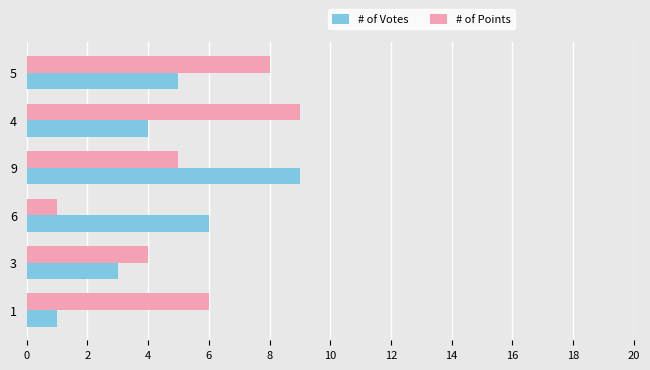

What is the difference between the second highest and minimum values in the # of Votes series?

5